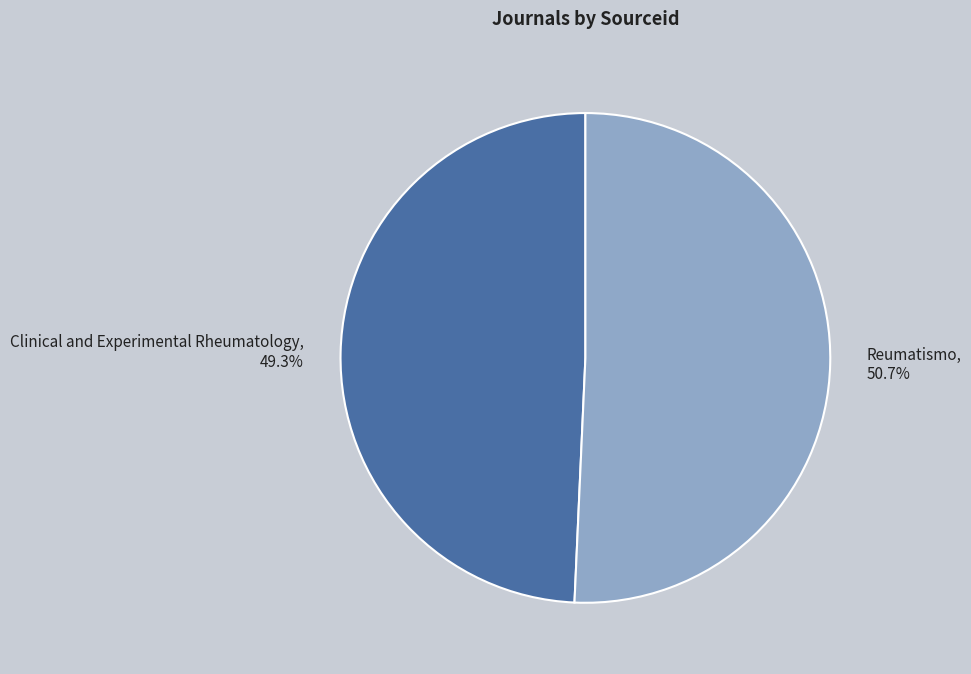

Which has a higher value, Reumatismo or Clinical and Experimental Rheumatology?

Reumatismo